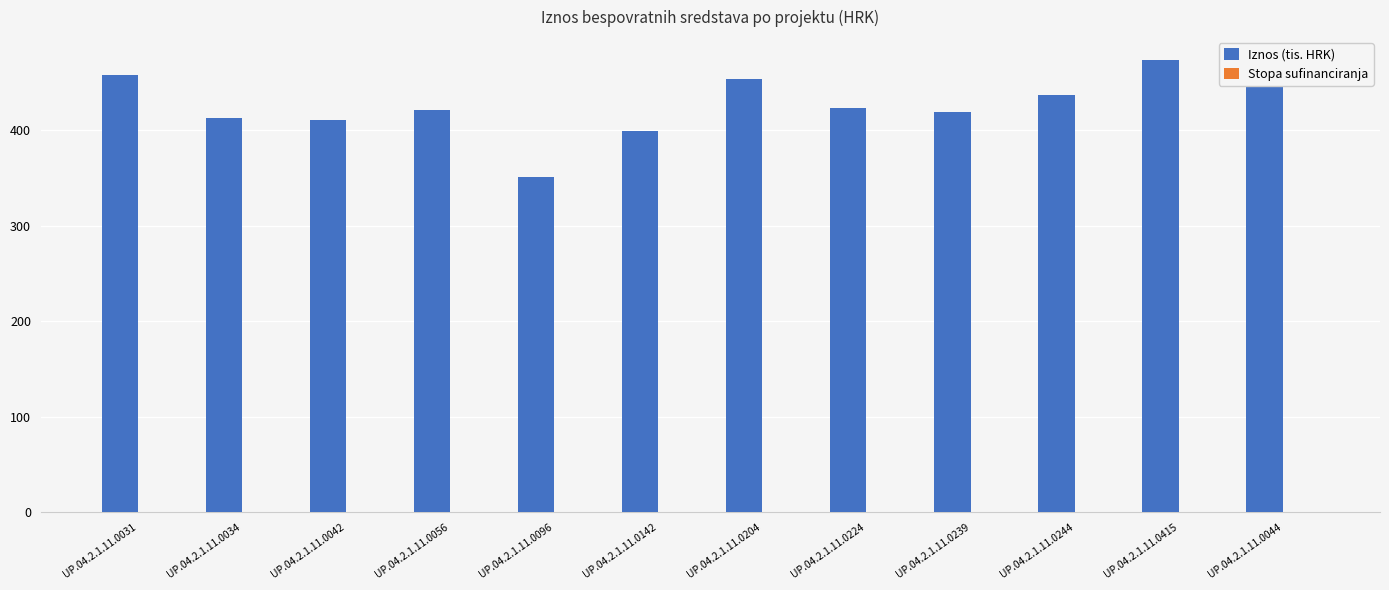

The Iznos (tis. HRK) series shows 763.6 at UP.04.2.1.11.0204. True or false?

False